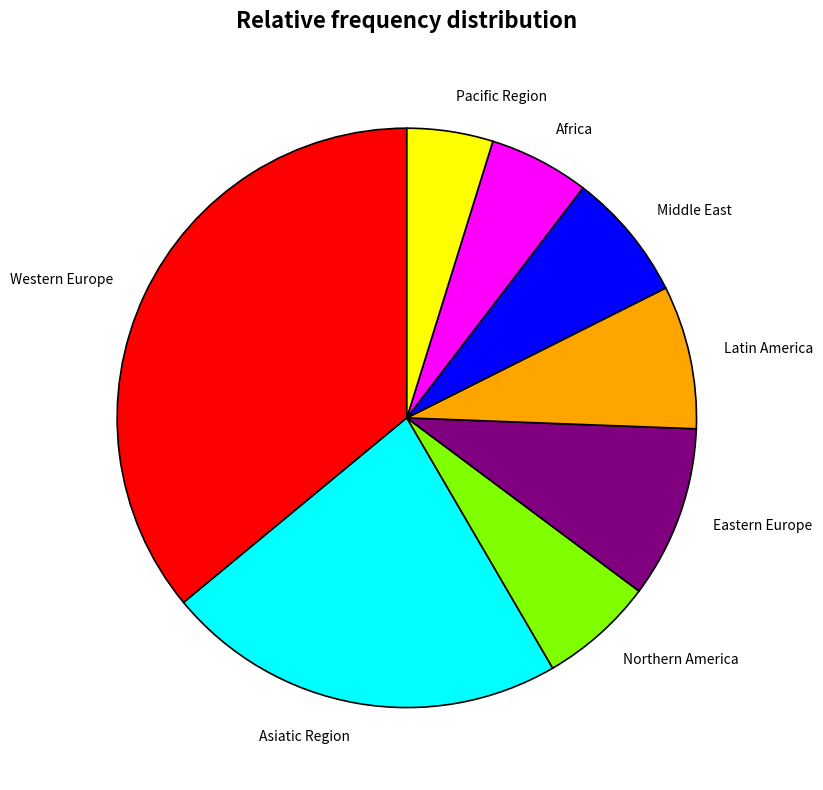

True or false: Middle East accounts for 7% of the total.

True